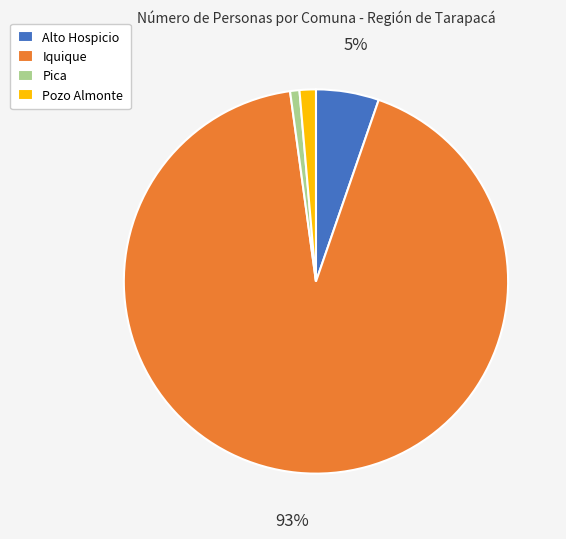

Is it true that Iquique is 93% of the pie?

True